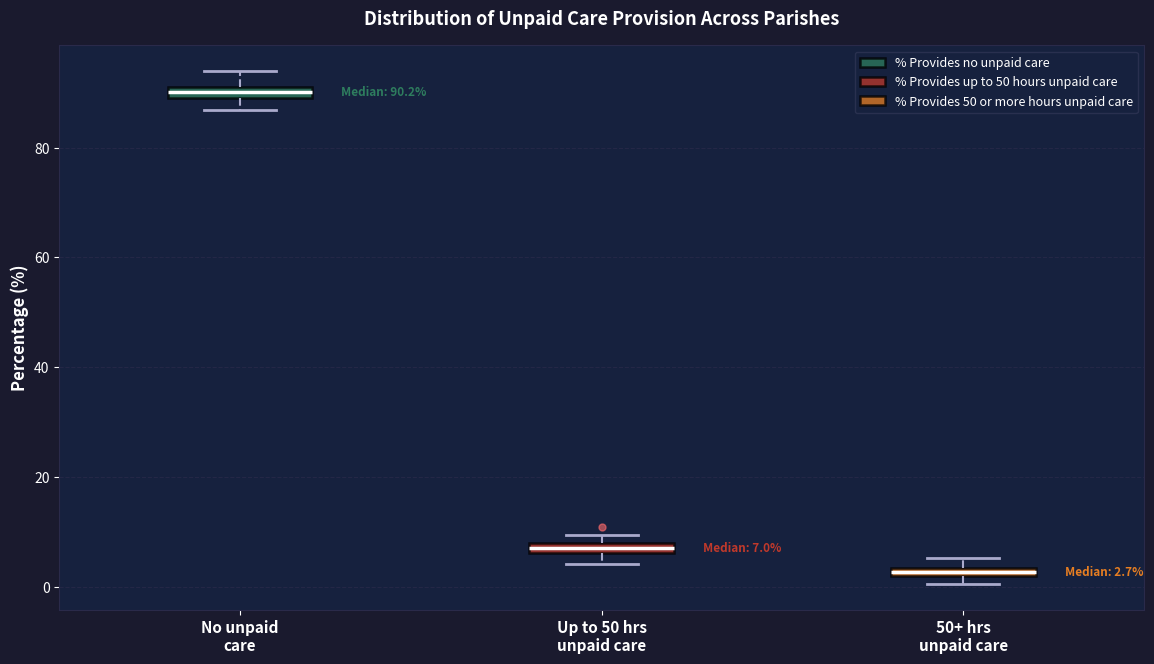

Which box's median line is the lowest?

50+ hrs unpaid care